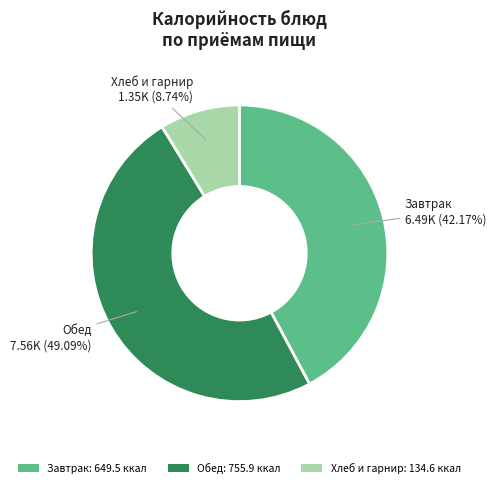

Does any single category account for the majority?

No